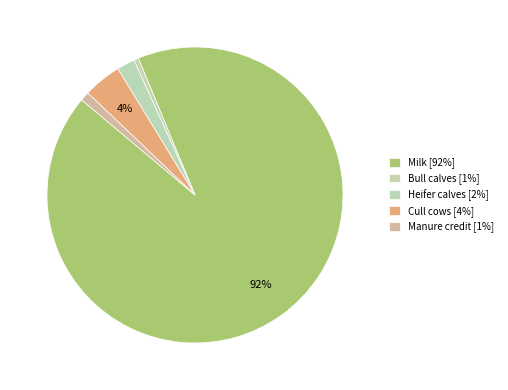

To the nearest percent, what is the average slice percentage?

20%